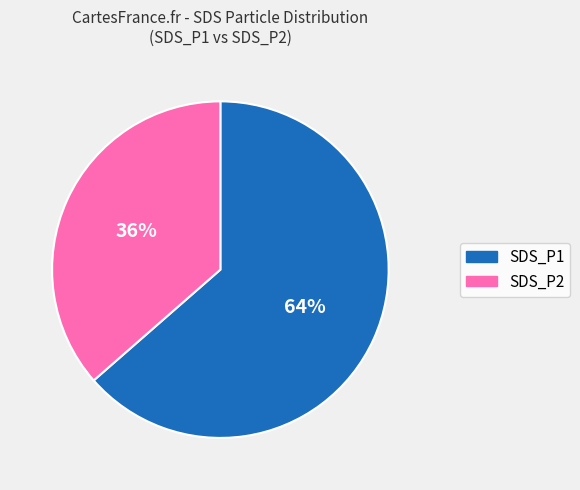

What percentage is the SDS_P1 slice, to the nearest percent?

64%